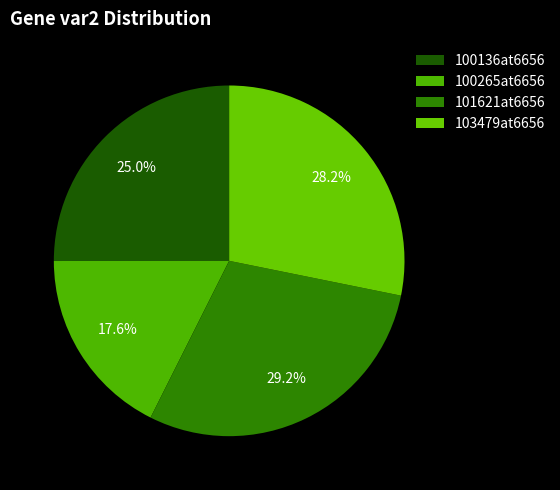

To the nearest percent, what is the combined percentage of 100265at6656 and 101621at6656?

47%